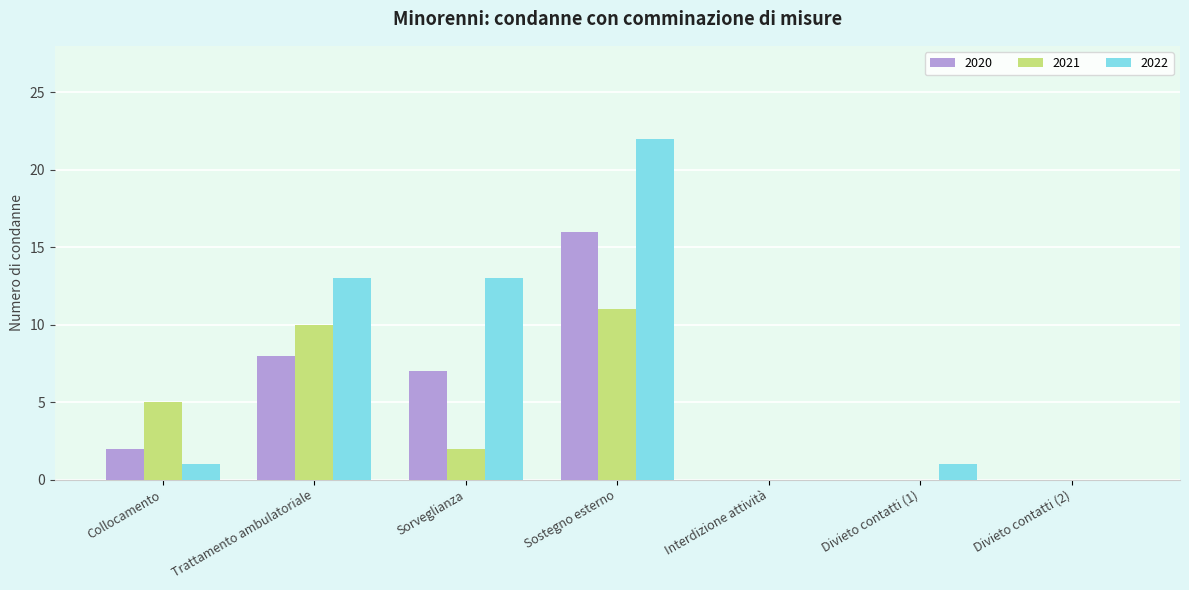

What is the sum of the 2020 values at Collocamento and Sostegno esterno?

18